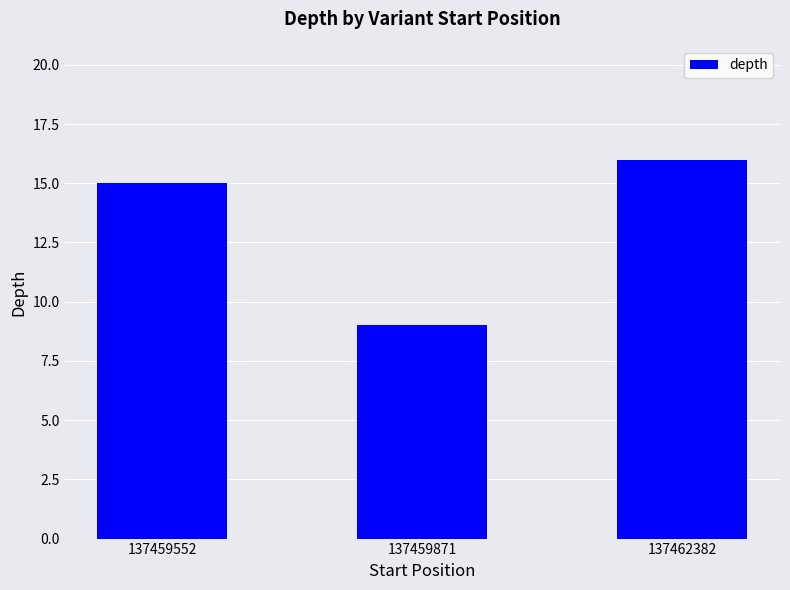

What is the average value?

13